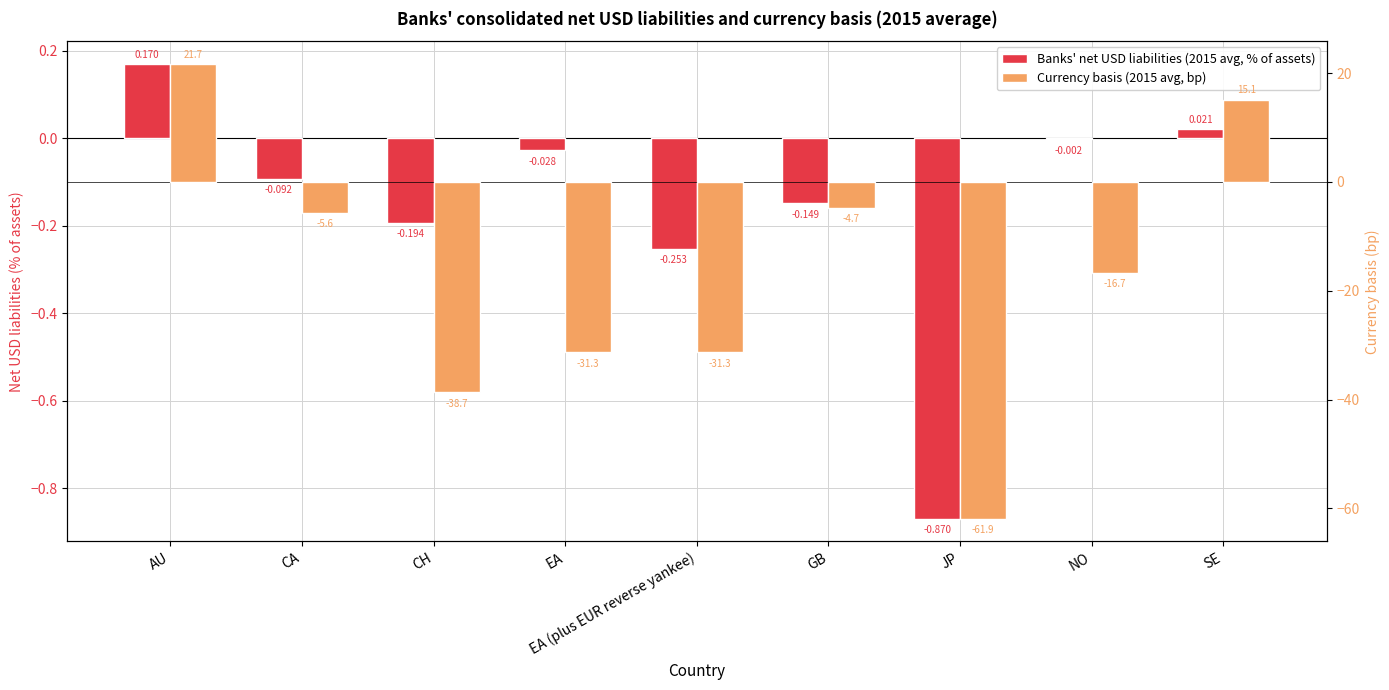

Rank the categories by Currency basis (2015 avg, bp) value from highest to lowest.

AU, SE, GB, CA, NO, EA, EA (plus EUR reverse yankee), CH, JP